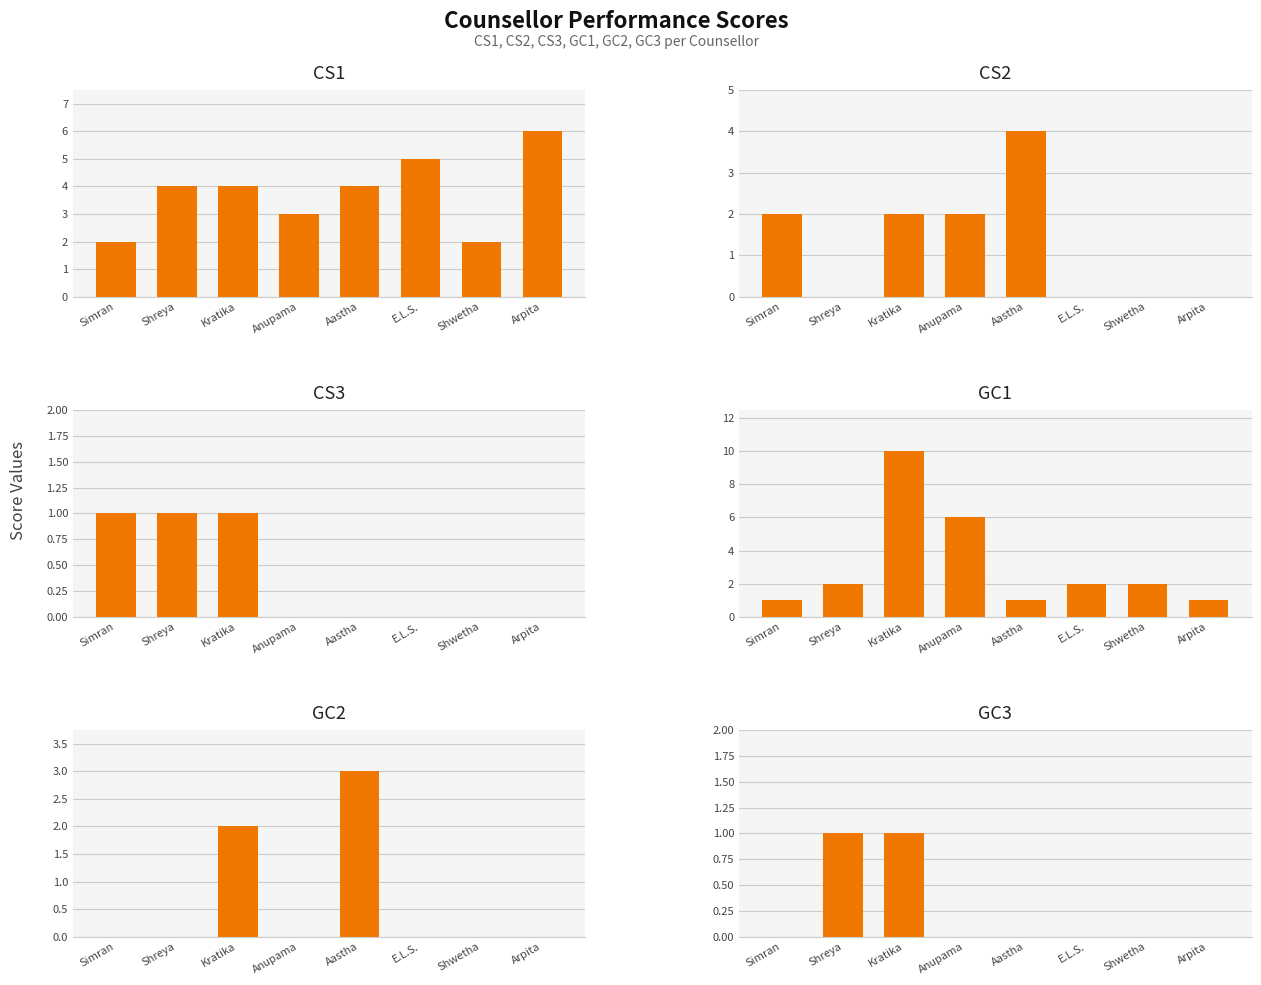

How many categories are shown in the chart?

8